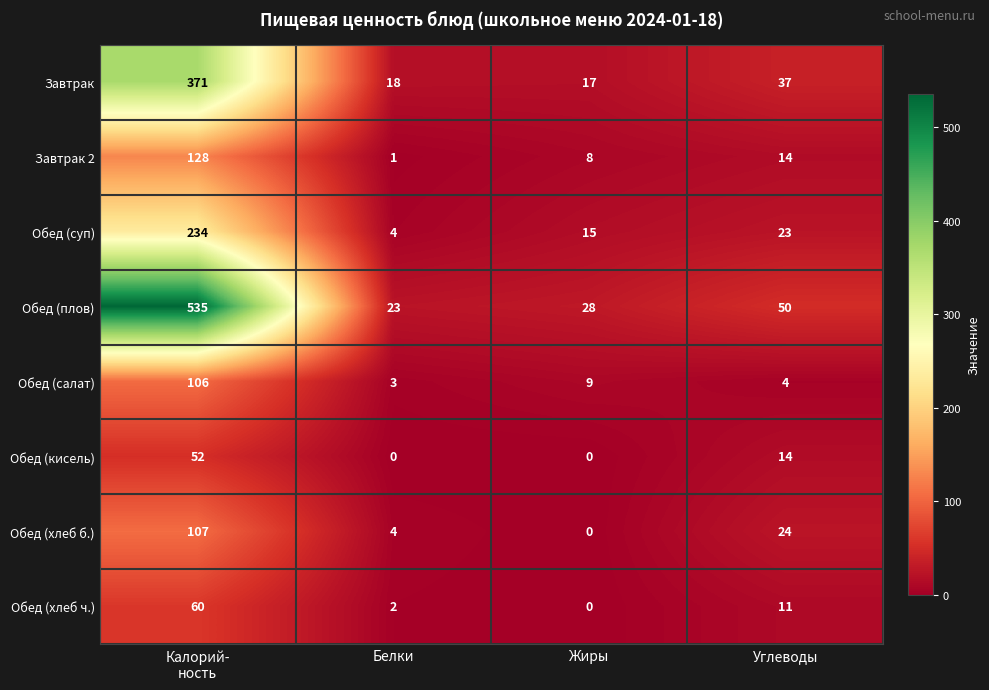

Between Белки and Углеводы, which series saw the biggest shift?

Обед (плов)